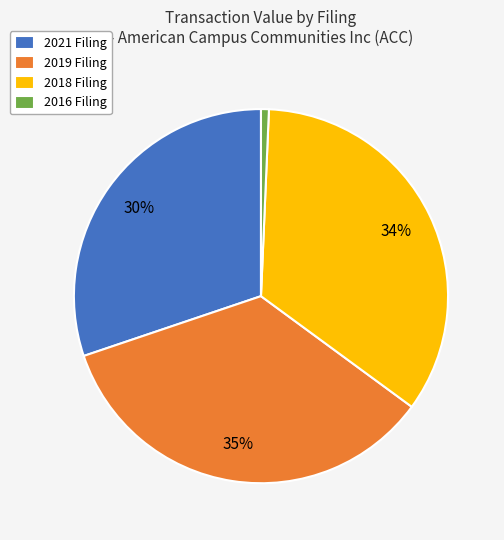

Which slice is the smallest?

2016 Filing